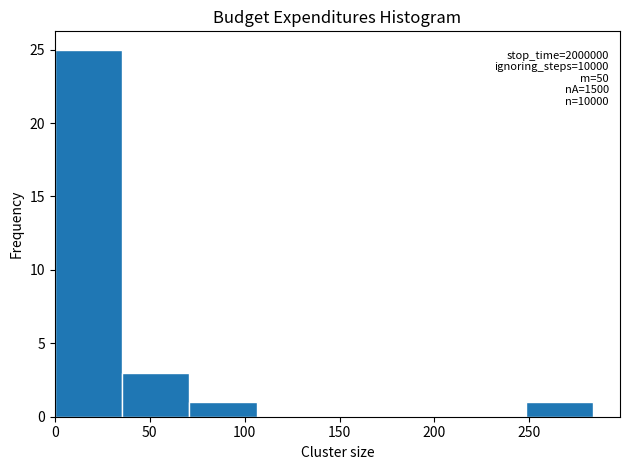

Over which range of the x-axis is the bar tallest?

0 to 35